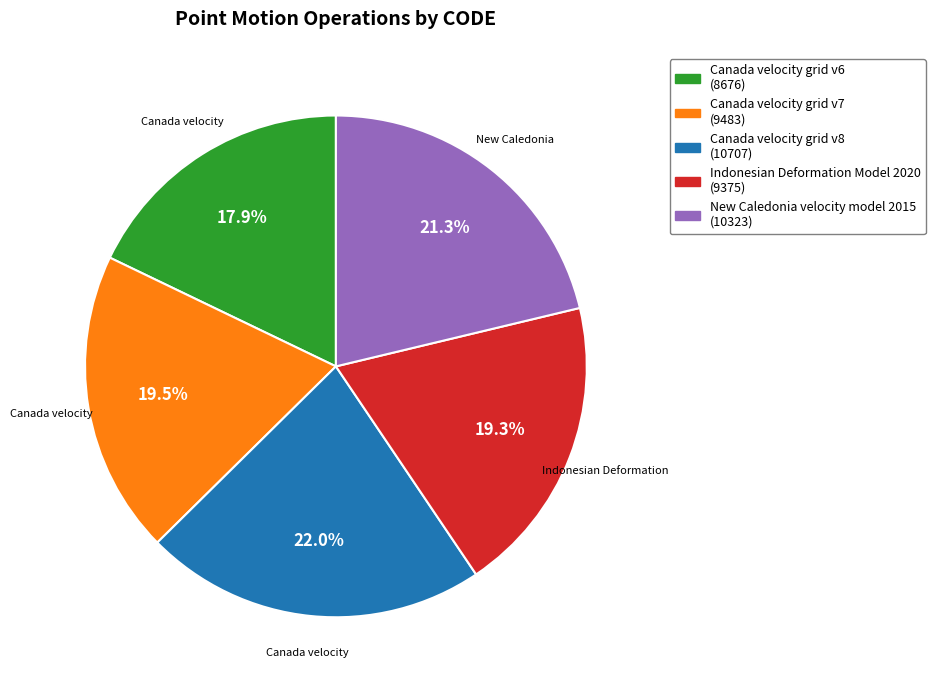

Approximately how many times larger is the value at Canada velocity grid v6 compared to Indonesian Deformation Model 2020?

0.9